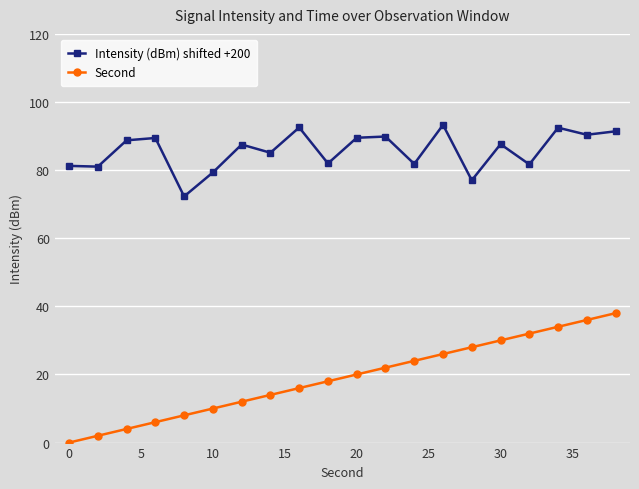

Which series has the largest total across all categories?

Intensity (dBm) shifted +200